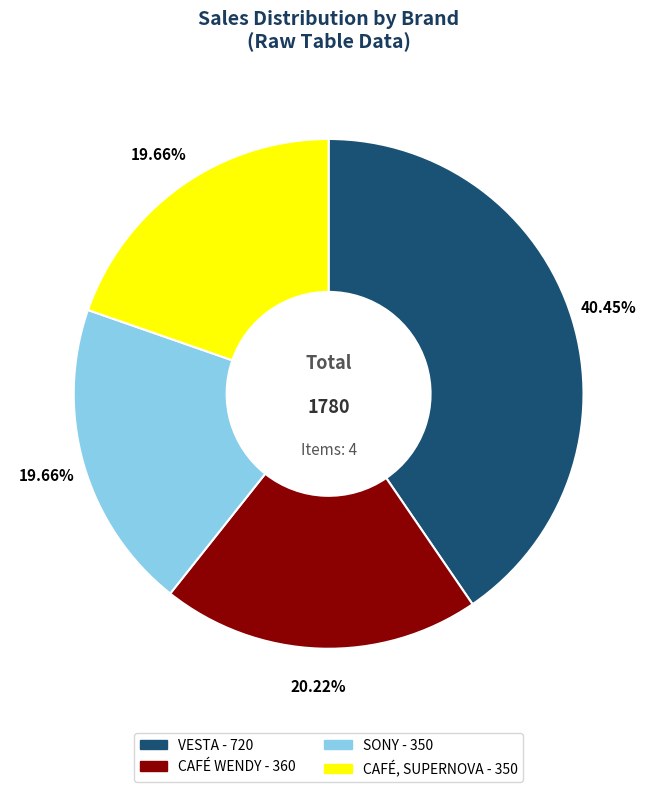

Is there a majority slice in this chart?

No